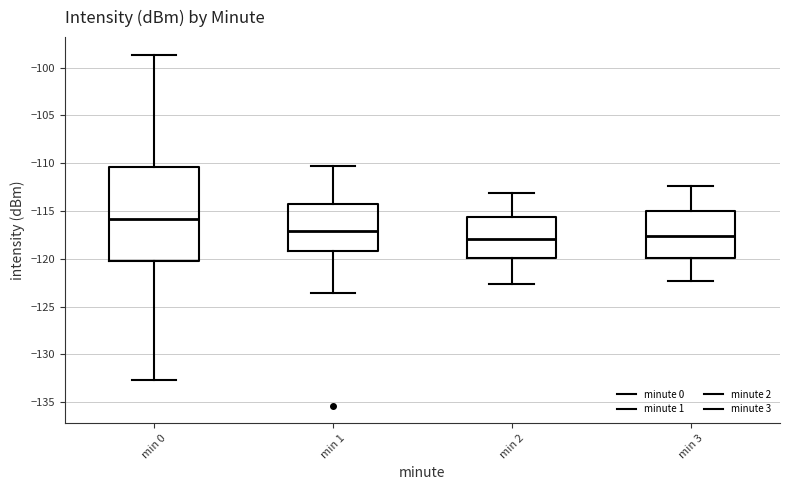

Reading left to right, transcribe this box plot: for each box, give where its median line is, the range the box spans, and where its two whiskers end, as read against the y-axis. The values are not printed on the chart, so give them approximately, as read against the axis.

min 0: median -116.0, box -120.0 to -110.5, whiskers -132.5 to -98.5
min 1: median -117.0, box -119.0 to -114.5, whiskers -123.5 to -110.5
min 2: median -118.0, box -120.0 to -115.5, whiskers -122.5 to -113.0
min 3: median -117.5, box -120.0 to -115.0, whiskers -122.5 to -112.5